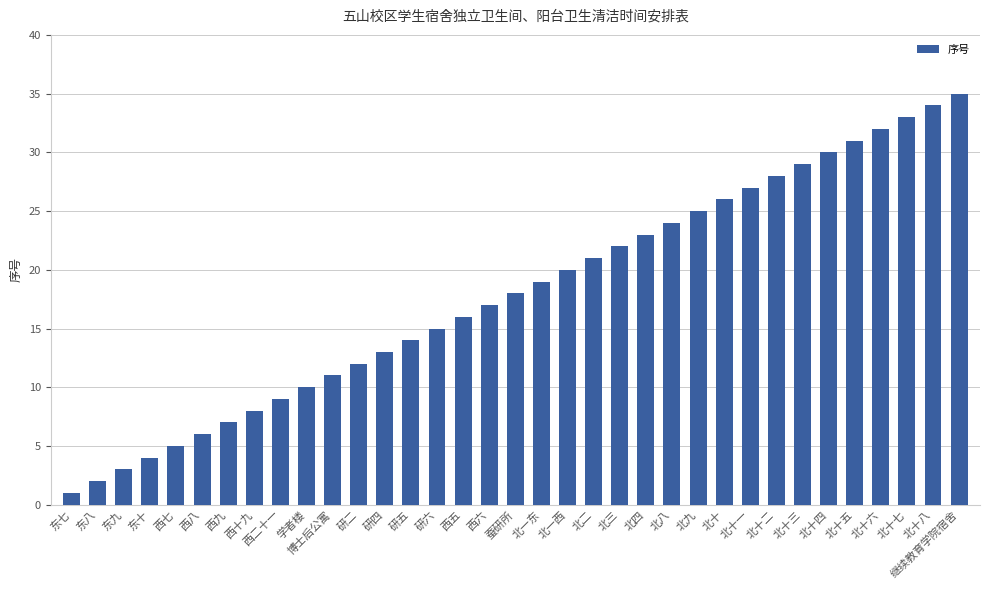

Which category has the highest value across all series?

继续教育学院宿舍